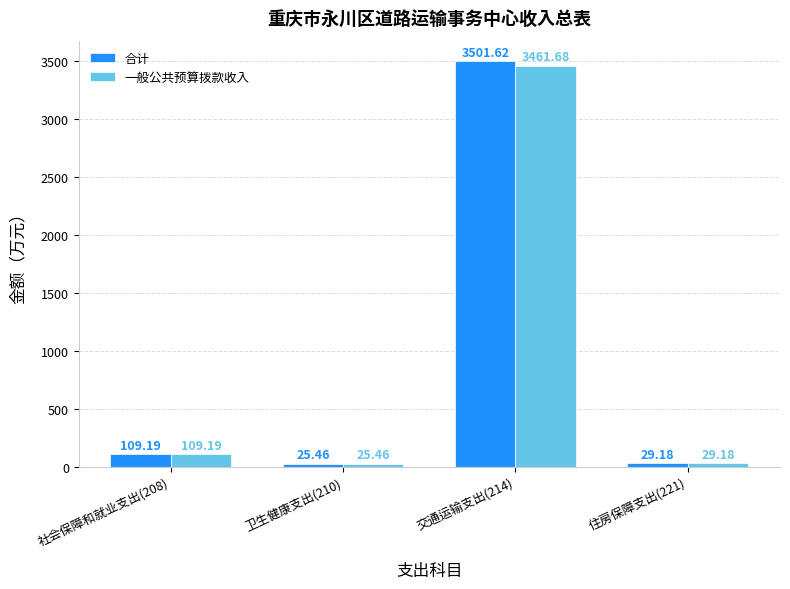

At which category does the chart reach its minimum across all series?

卫生健康支出(210)